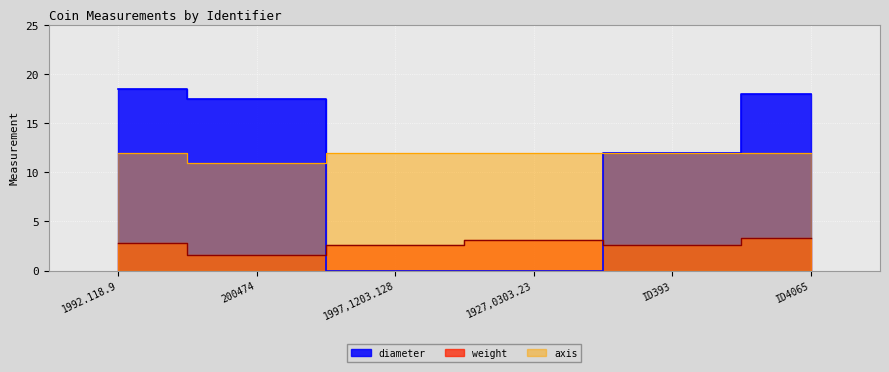

Which series ends up on top after the final intersection of weight and diameter?

diameter